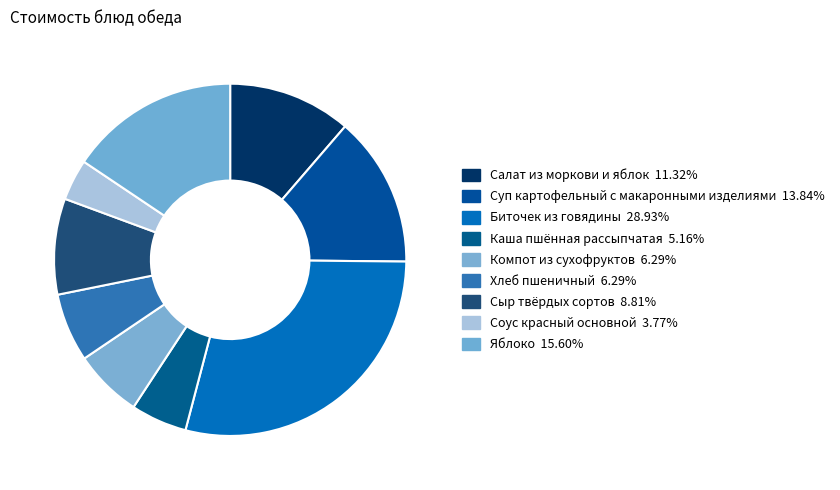

What is the smallest slice in the pie chart?

Соус красный основной